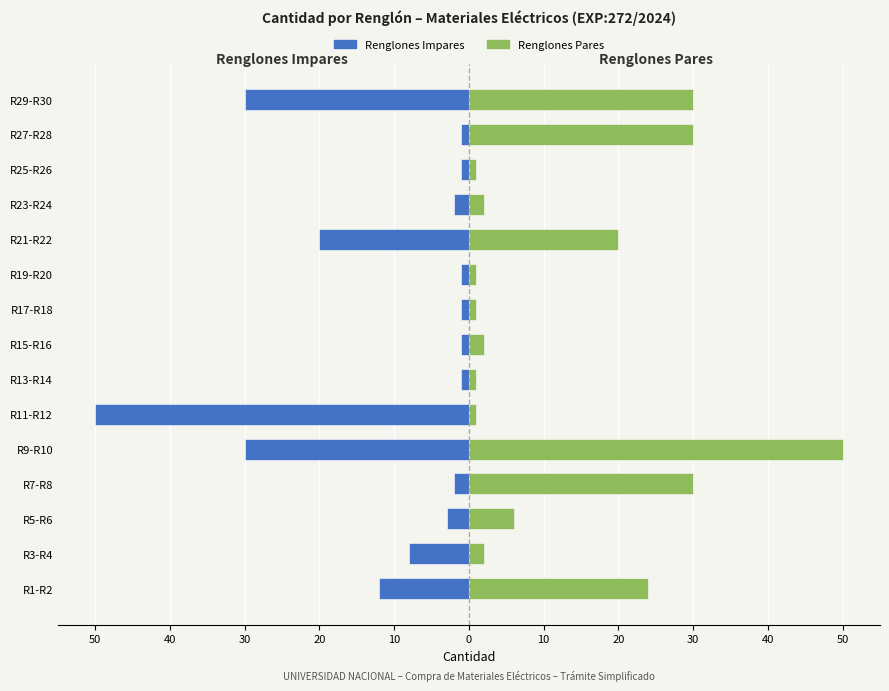

What is the value of the Renglones Pares bar at the 15th from the left?

30